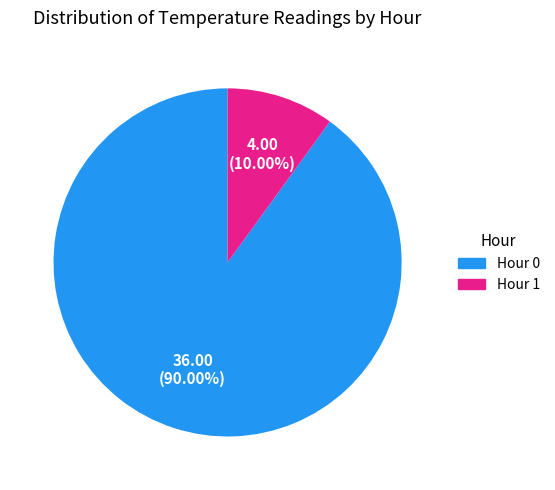

Do Hour 0 and Hour 1 together represent more than half of the pie?

Yes